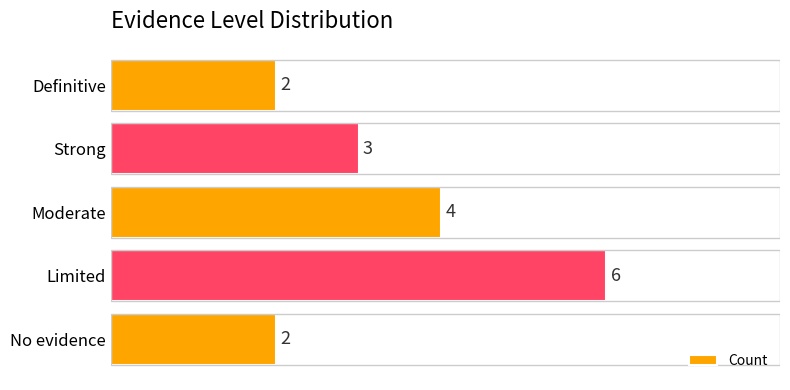

How many values are between 2 and 4?

4